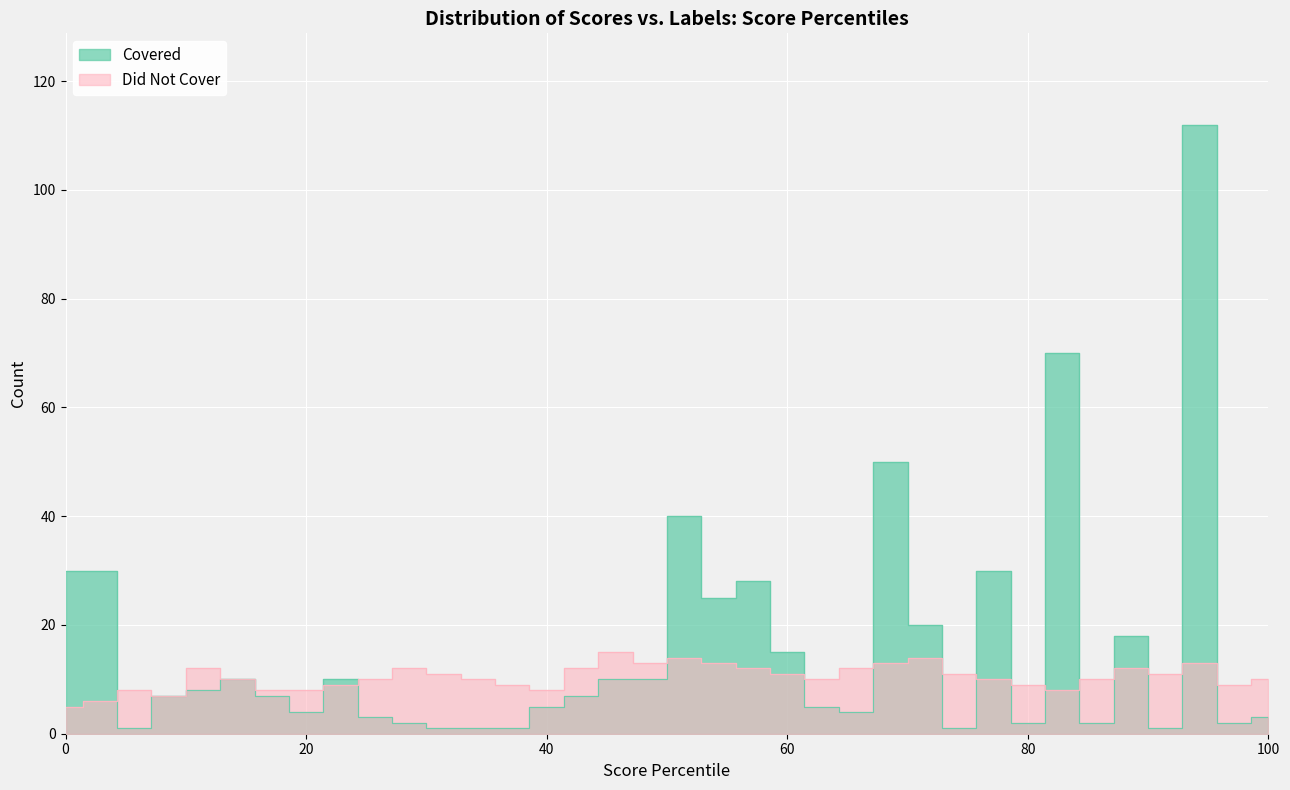

What is the lowest value of the Did Not Cover series?

5